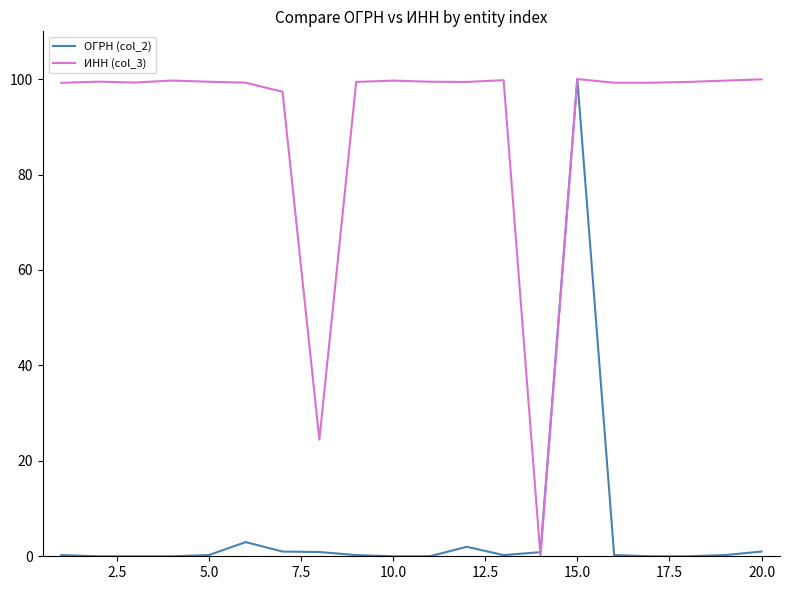

Rank the series by their average value, from highest to lowest.

ИНН (col_3), ОГРН (col_2)